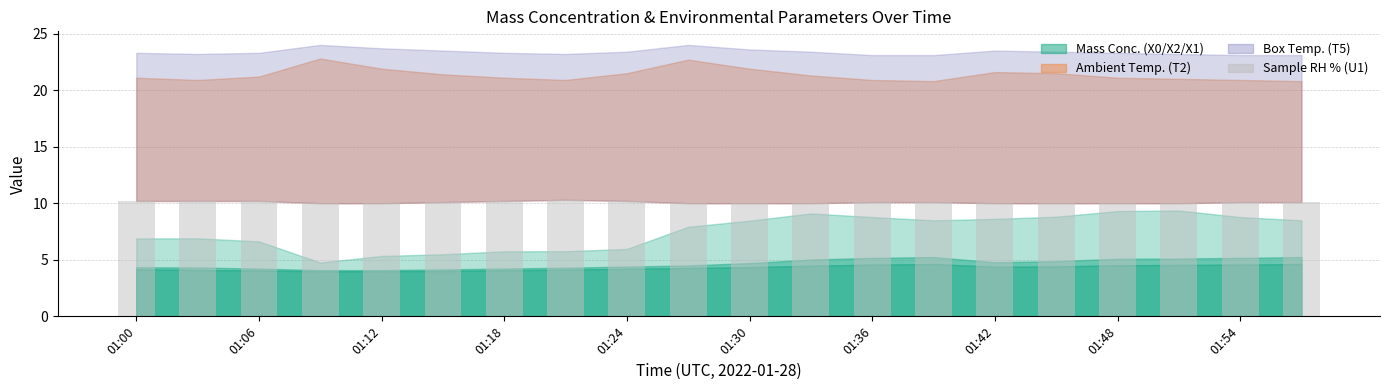

What is the average value?

10.1